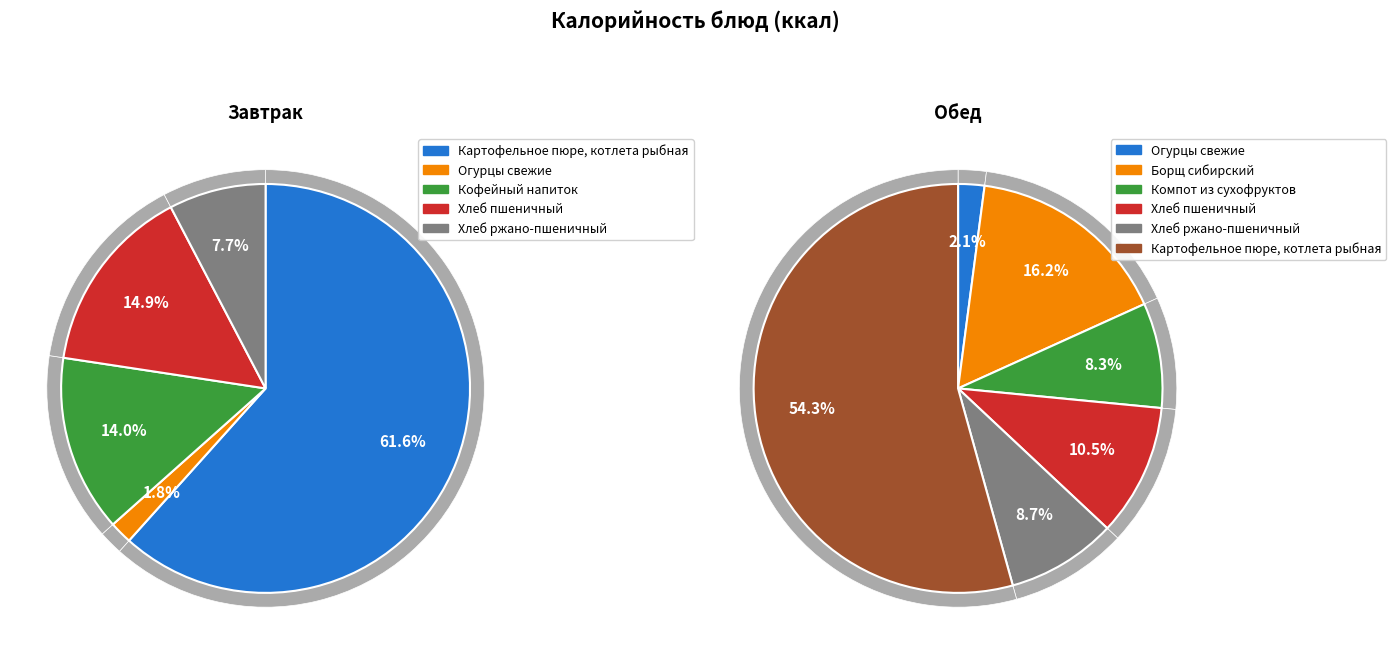

The Хлеб пшеничный (Обед) slice represents 21% of the pie. True or false?

False